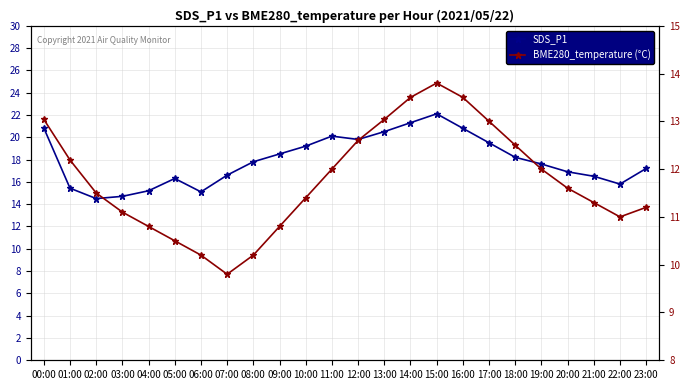

How many distinct data groups are displayed?

2